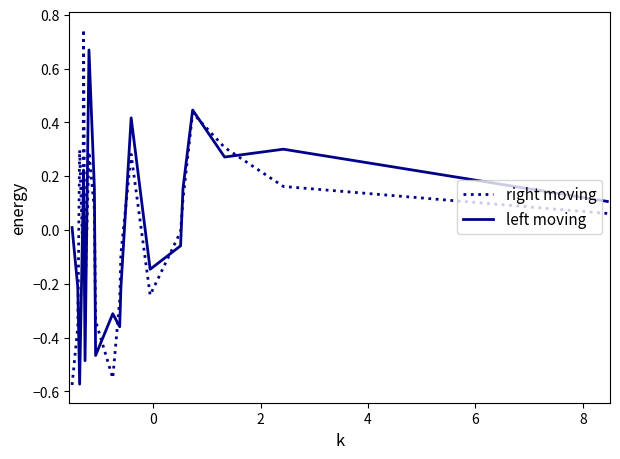

List the series in order of their peak value, lowest first.

left moving, right moving